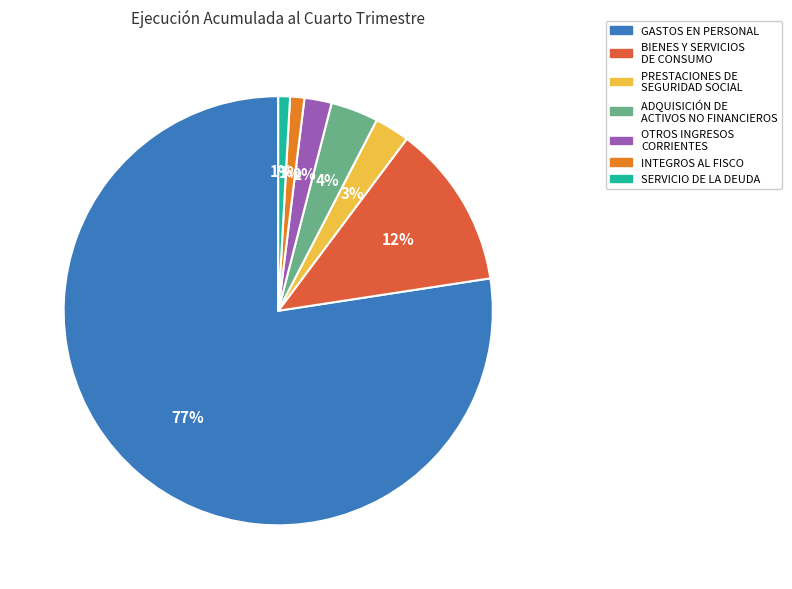

To the nearest percent, what percentage of the pie is GASTOS EN PERSONAL?

77%